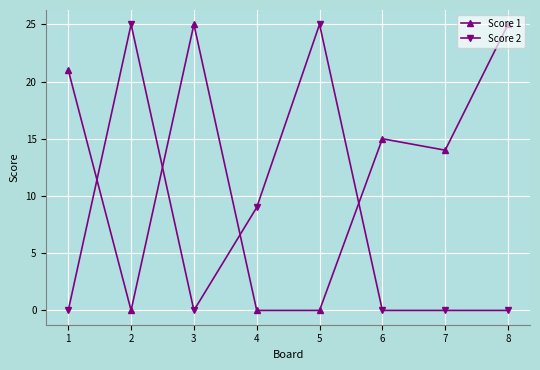

Between 5 and 7, which series saw the biggest shift?

Score 2